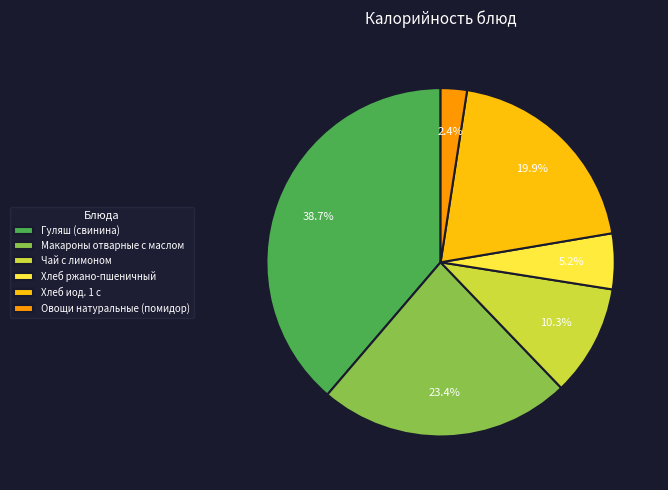

To the nearest percent, what is the difference between the Макароны отварные с маслом and Гуляш (свинина) slice percentages?

15%